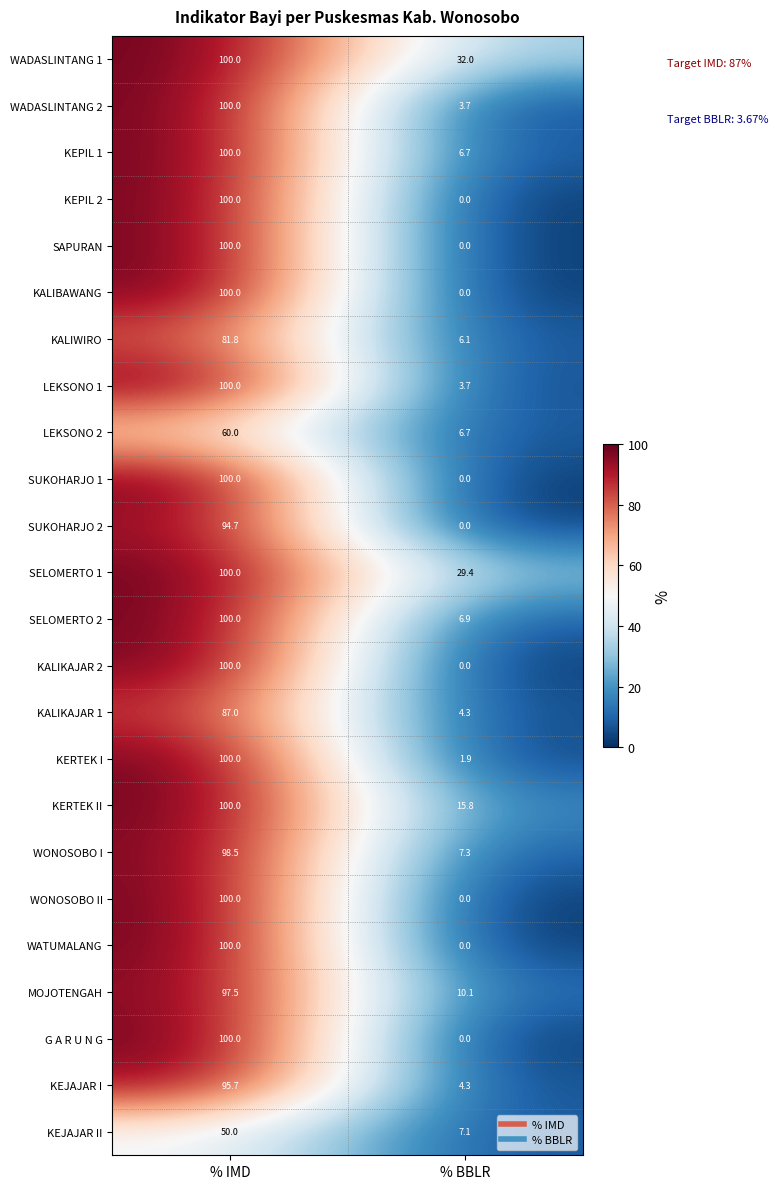

Is it true that SELOMERTO 2 equals 47.9 at % IMD?

False